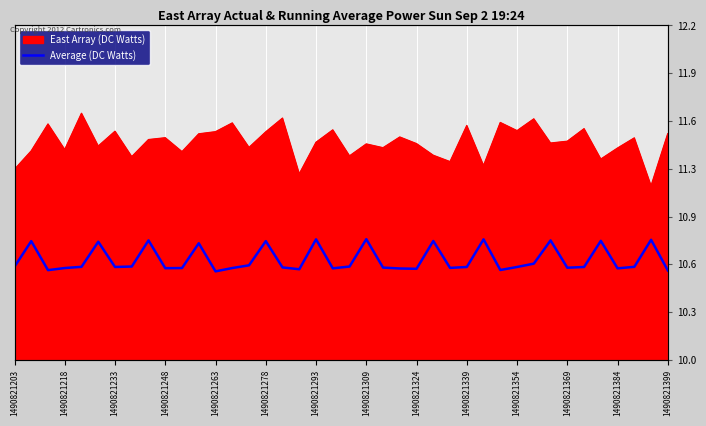

What is the difference between the maximum and minimum values?

0.2